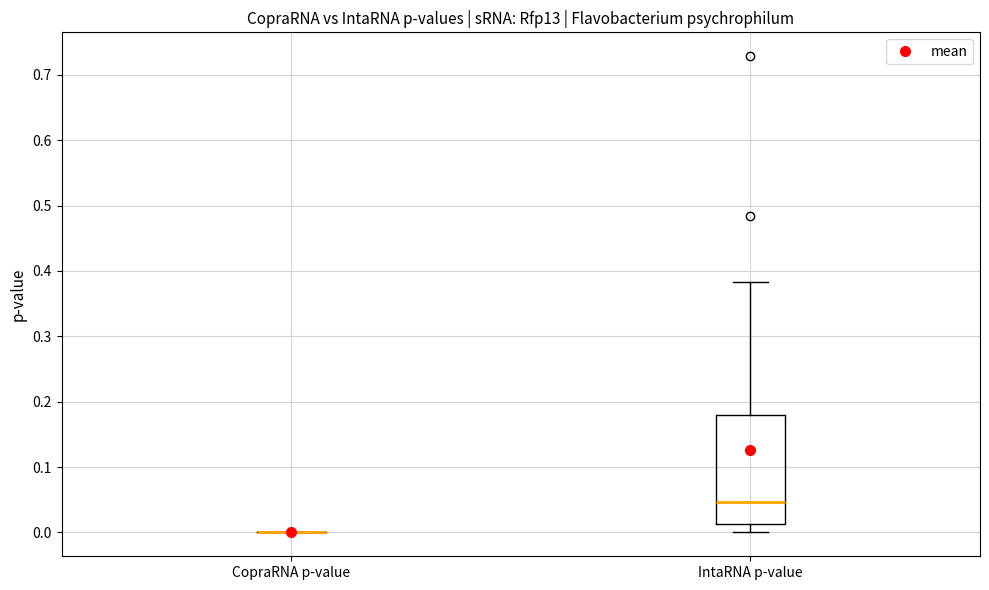

Comparing the boxes themselves (not the whiskers), which one is the tallest?

IntaRNA p-value